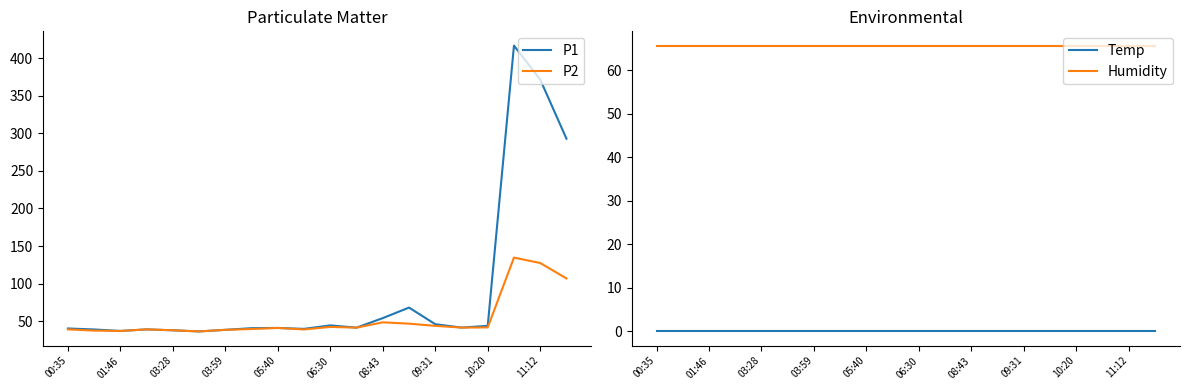

At which category is the sum across all series the highest?

17